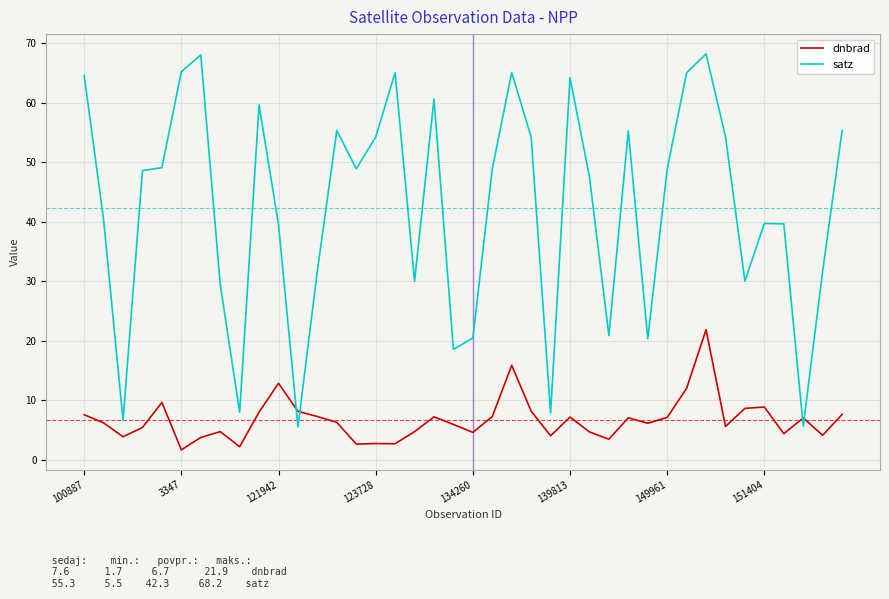

What is the maximum value for satz?

68.2